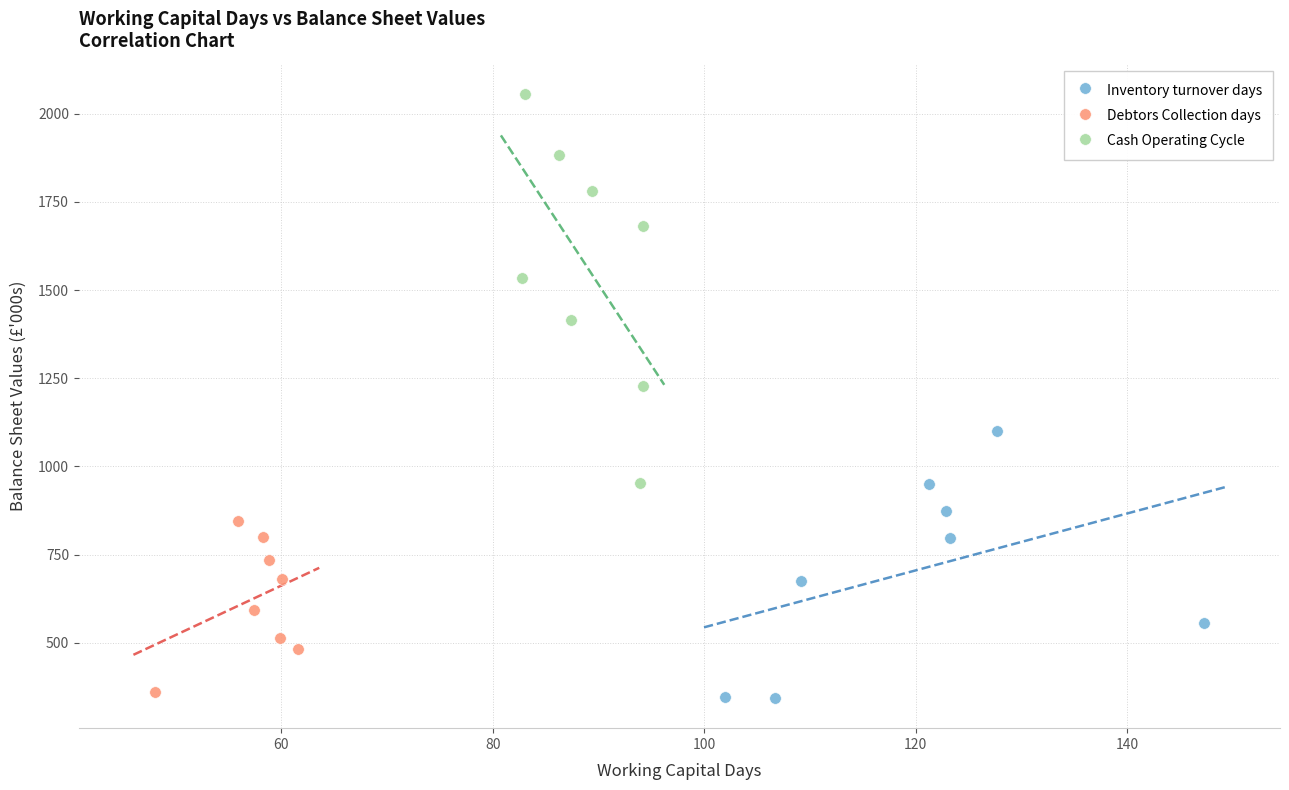

Which series reaches the maximum Y coordinate?

Cash Operating Cycle